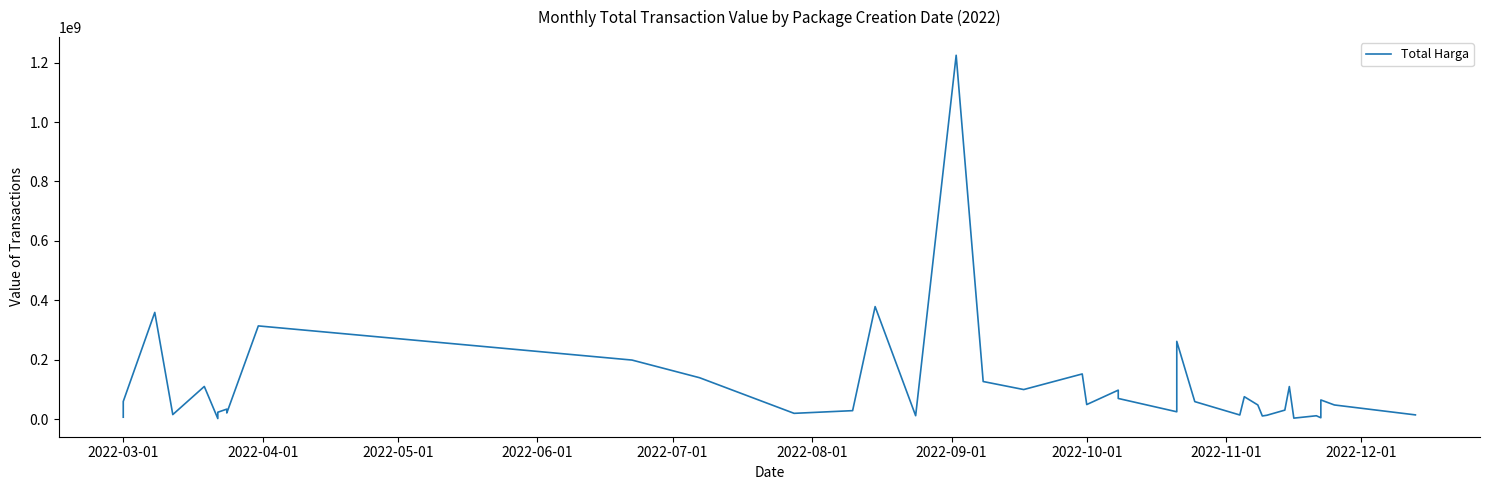

What is the value of the 16th point from the left?

379075000